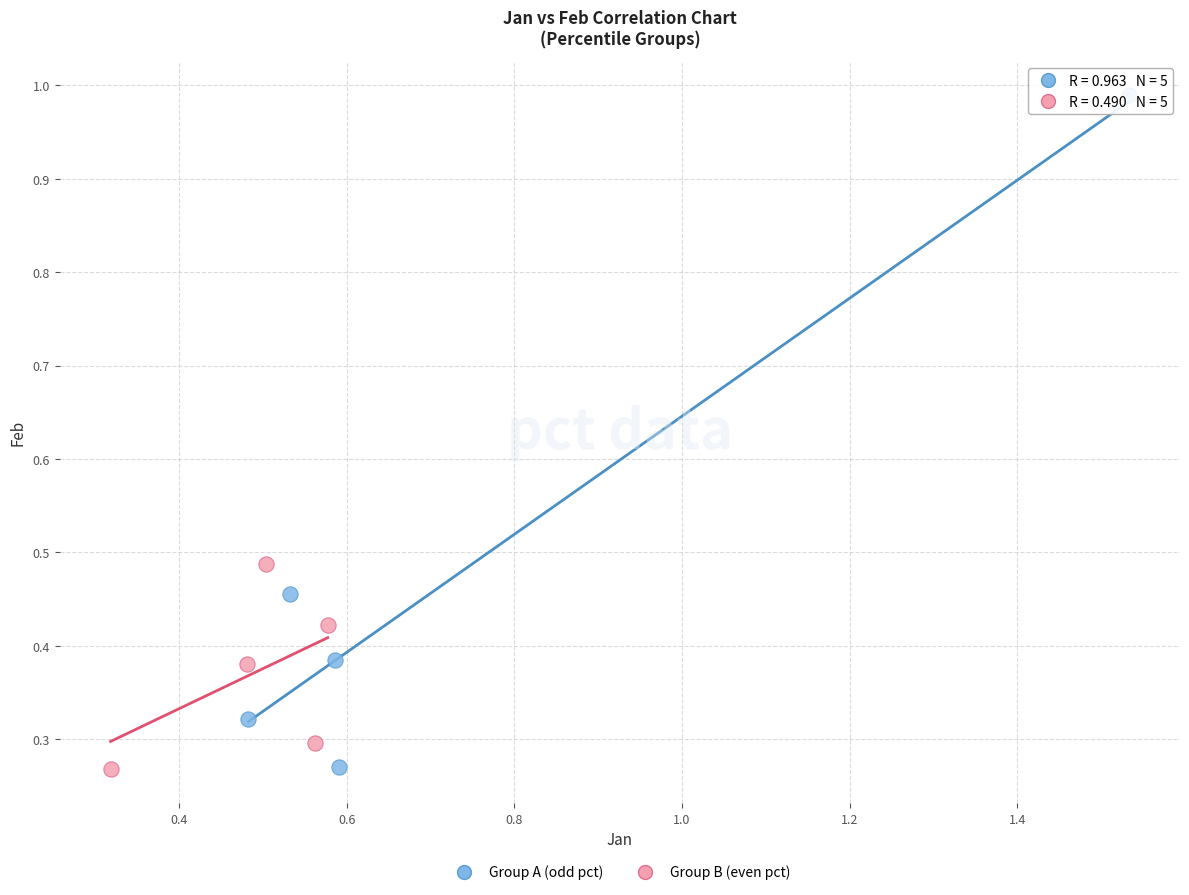

Which series has the largest Y range (max minus min)?

Group A (odd pct)